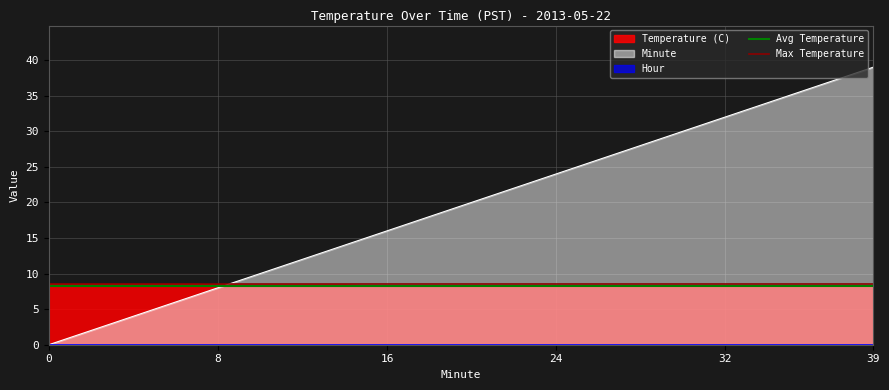

What is the maximum value for Temperature (C)?

8.5